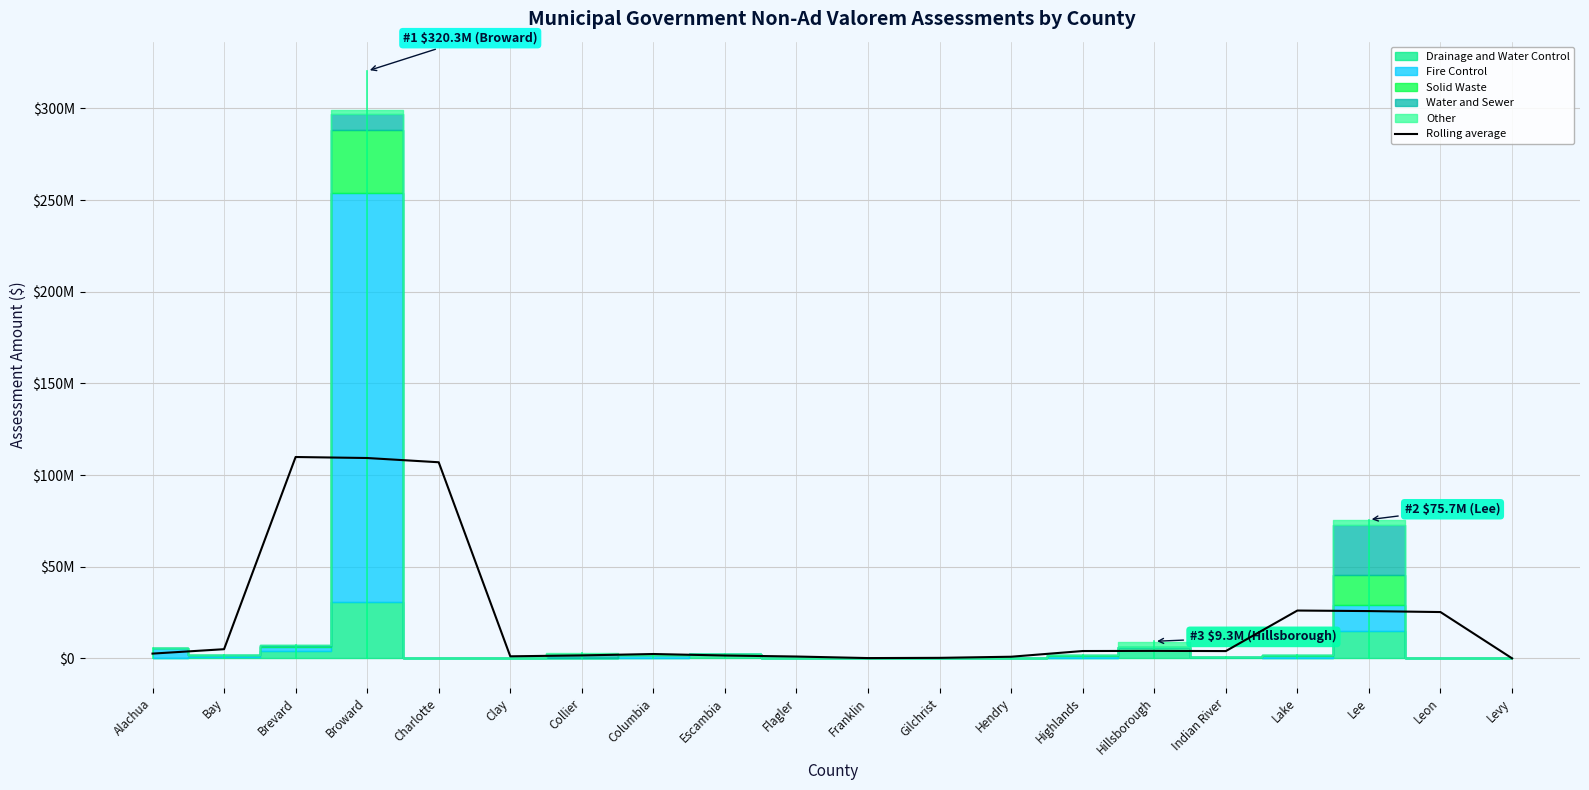

Reading left to right, list all the values displayed in this chart.

Alachua=2629380.3	Bay=5034674.7	Brevard=109847225.7	Broward=109299635.3	Charlotte=106983941.0	Clay=1151934.3	Collier=1643687.3	Columbia=2407995.3	Escambia=1595478.0	Flagler=1037753.3	Franklin=189104.7	Gilchrist=314088.7	Hendry=926863.3	Highlands=4034789.0	Hillsborough=4114239.0	Indian River=4006989.3	Lake=26116955.0	Lee=25821783.7	Leon=25289290.3	Levy=66139.7